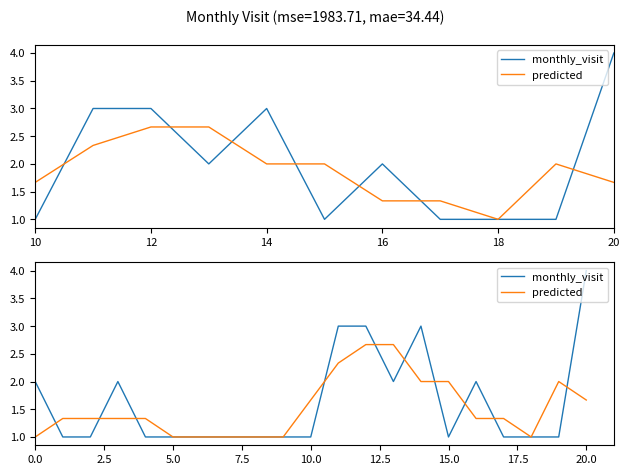

How many categories are shown in the chart?

21